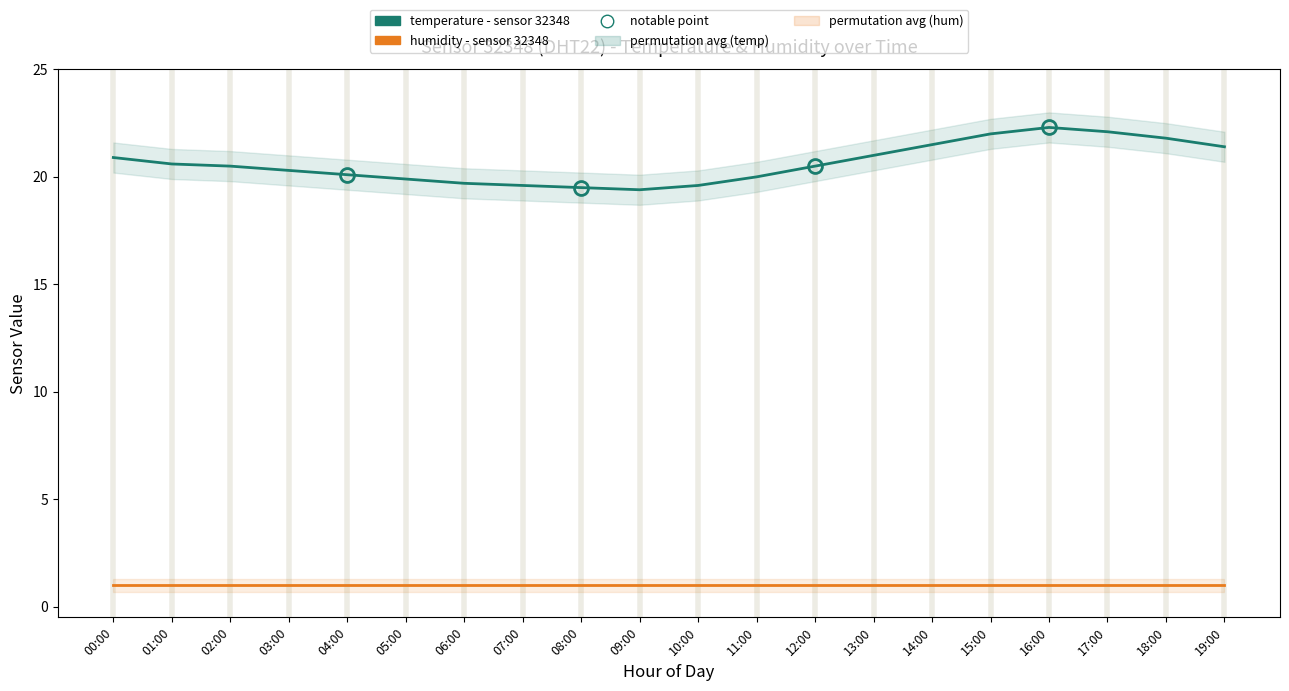

At 14:00, list the series in order from smallest to largest.

humidity - sensor 32348, temperature - sensor 32348